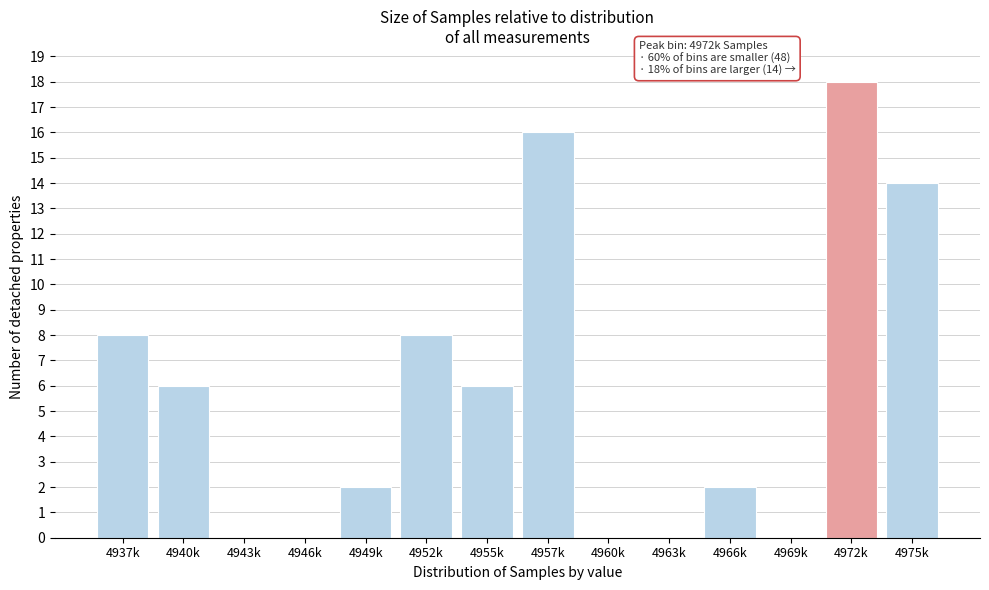

At which category does the chart reach its peak across all series?

4972k